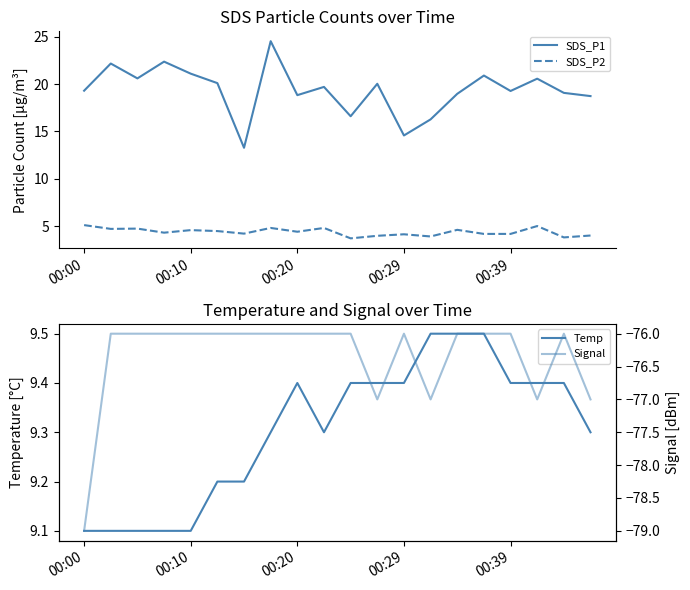

What is the maximum value for Signal?

-76.0